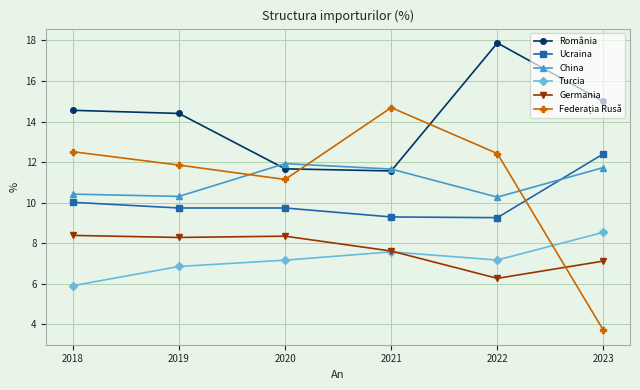

In Turcia, how many points are higher than both neighbors (excluding endpoints)?

1